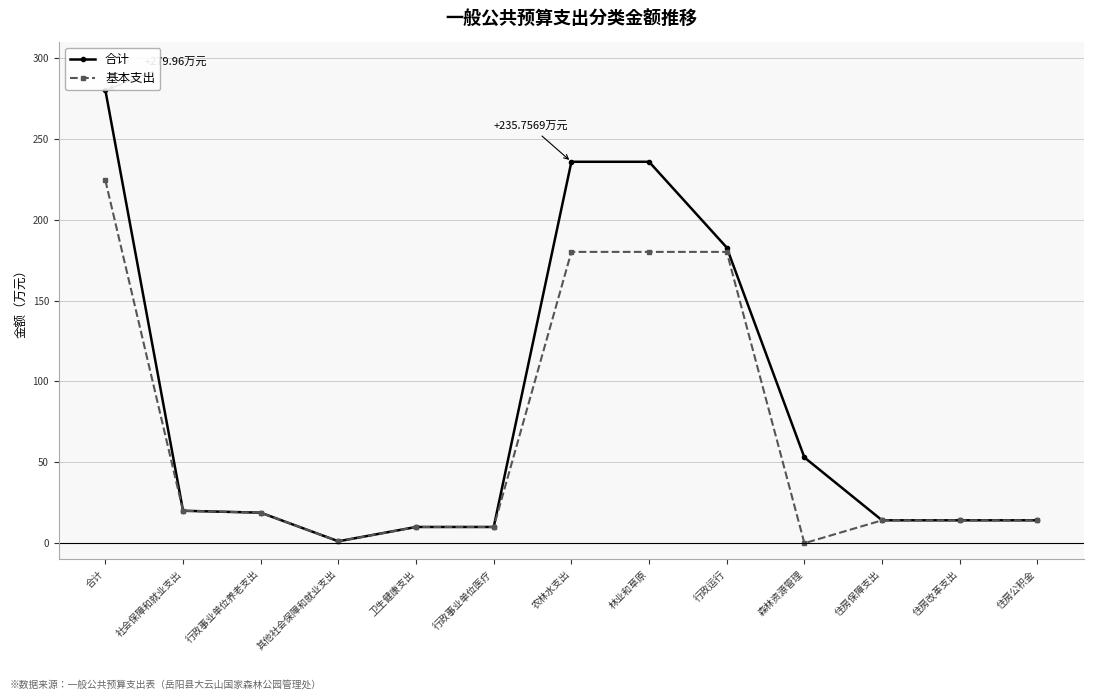

Between 行政事业单位养老支出 and 林业和草原, which series saw the biggest shift?

合计